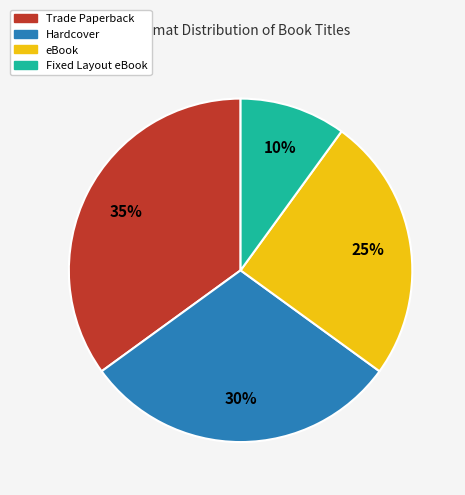

Which category has the biggest portion of the pie?

Trade Paperback